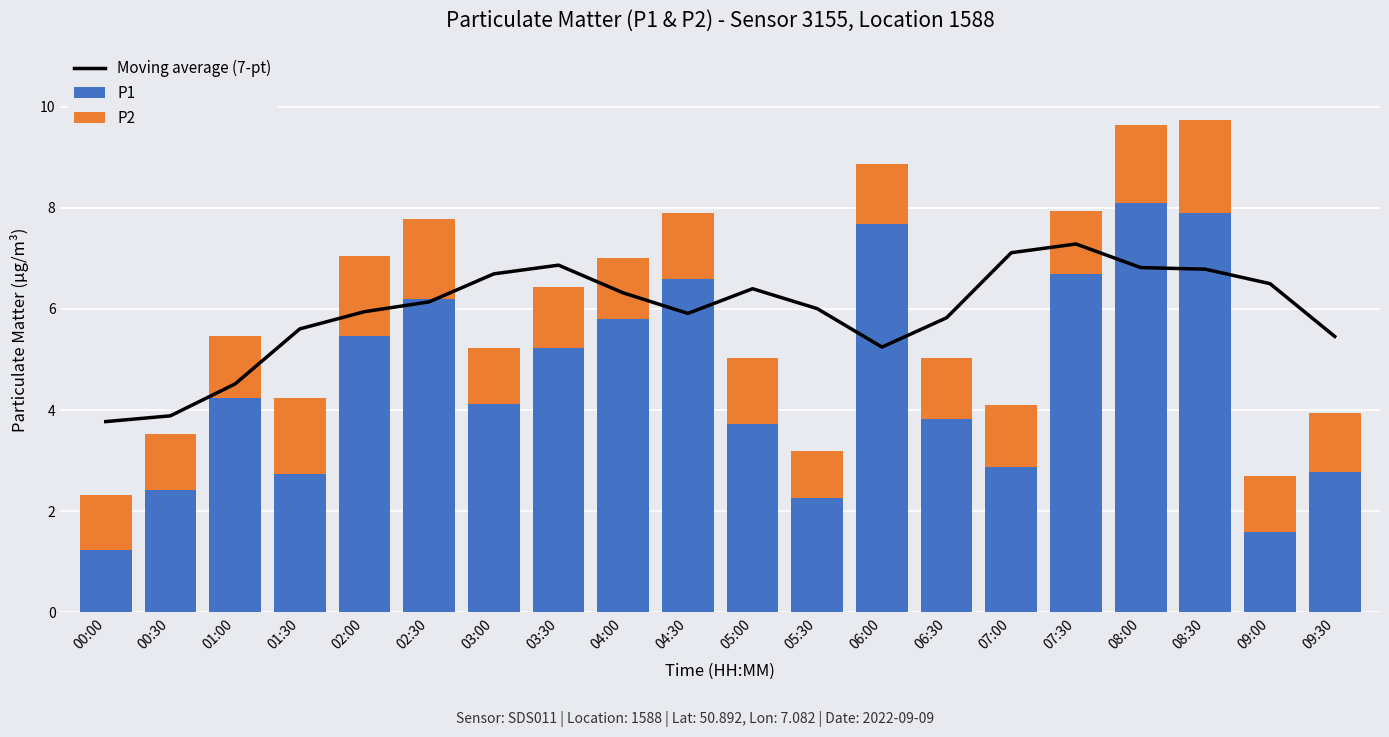

How many groups of bars are there?

20